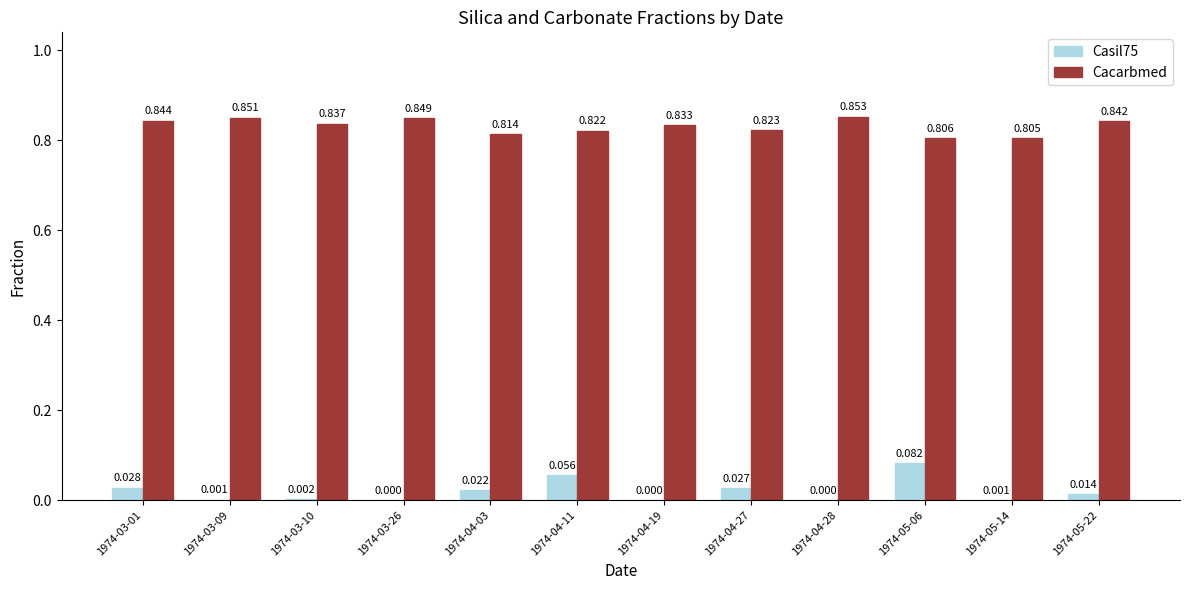

Which series has the largest total across all categories?

Cacarbmed